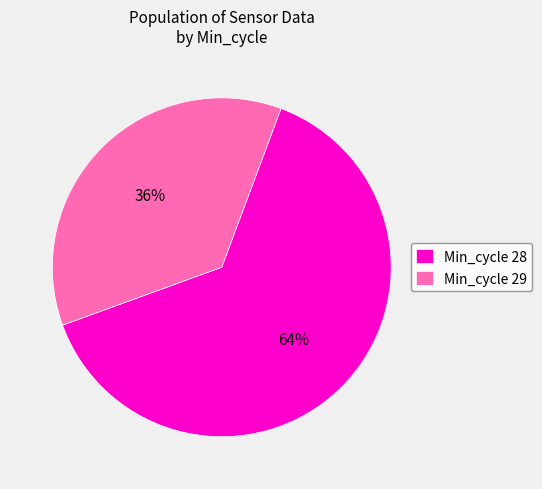

How many segments does this pie chart have?

2